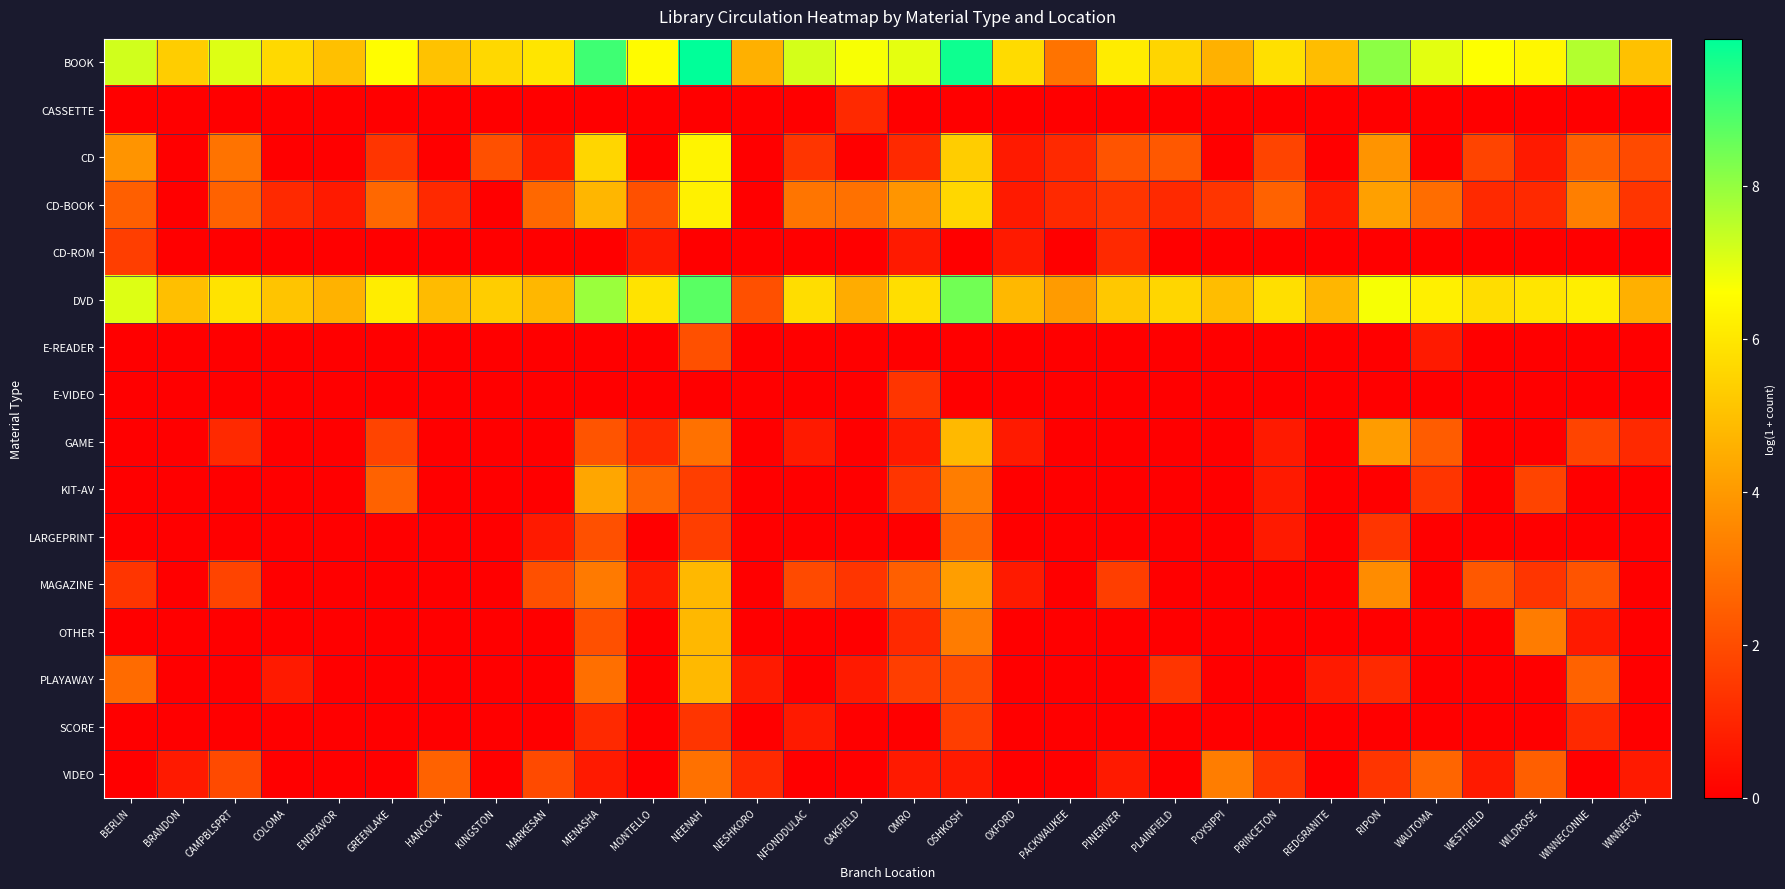

What is the spread (max minus min) of values at PACKWAUKEE?

4.0